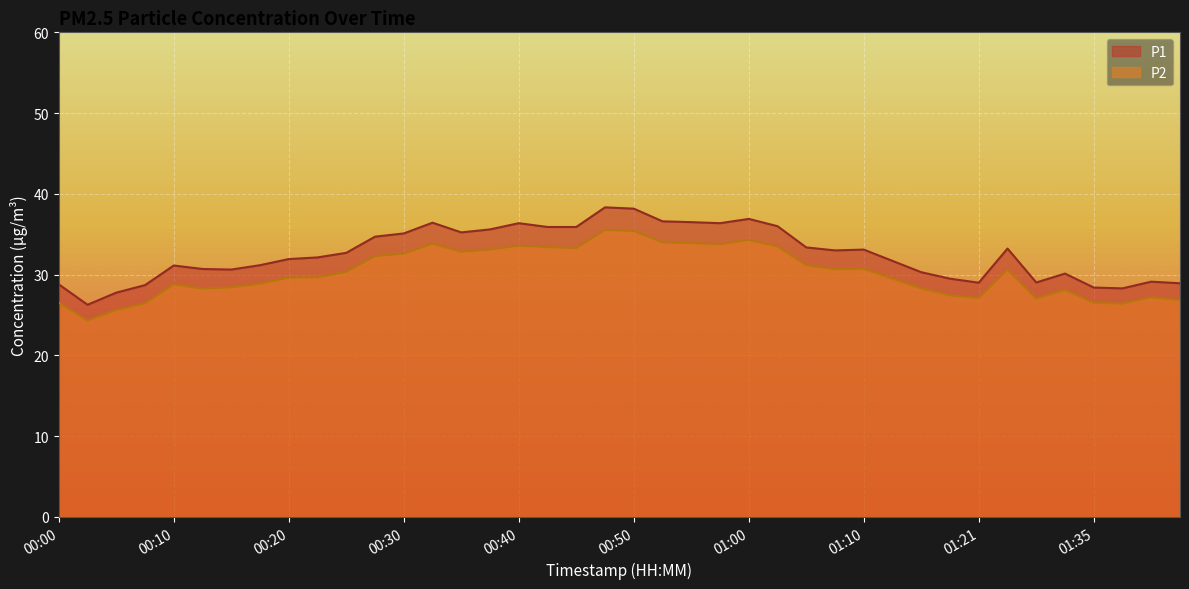

True or false: P2 and P1 cross at least once.

False